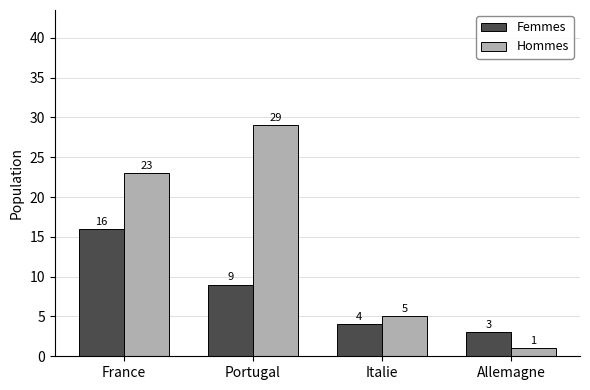

Rank the series by their average value, from highest to lowest.

Hommes, Femmes